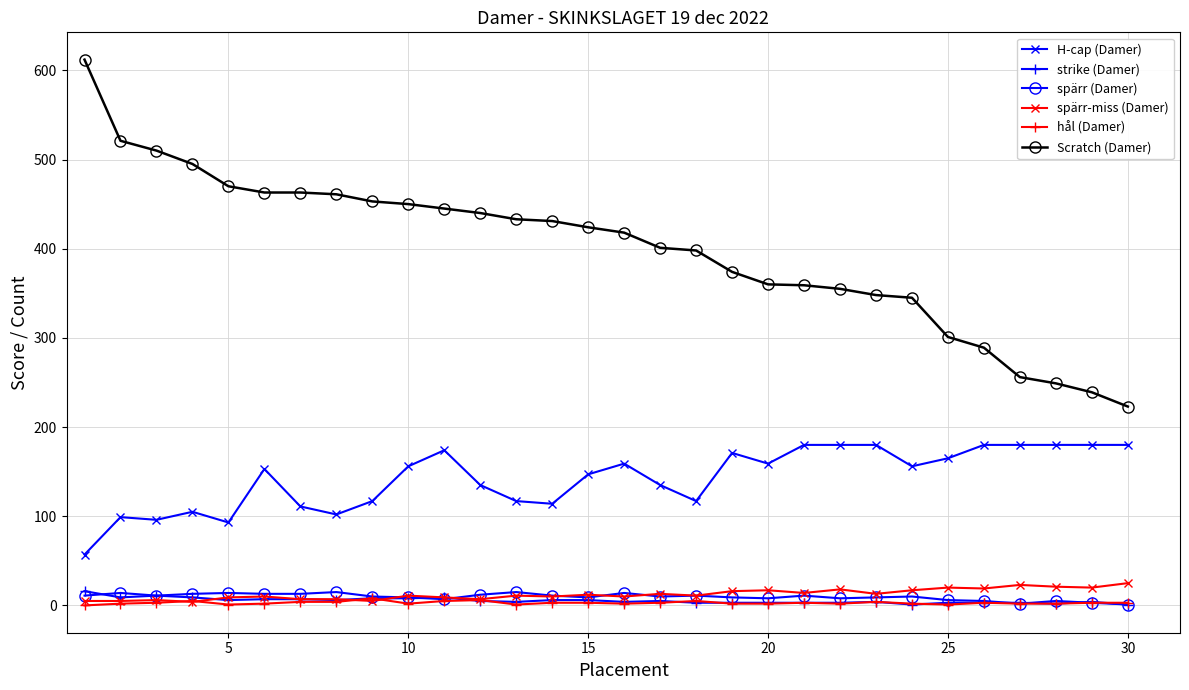

How many lines are shown in the chart?

6